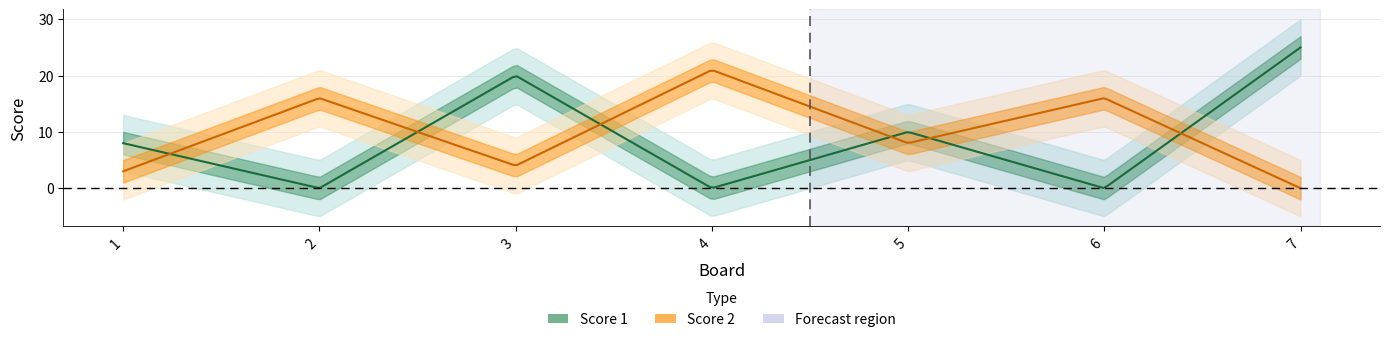

Where is the first local maximum for Score 2?

2